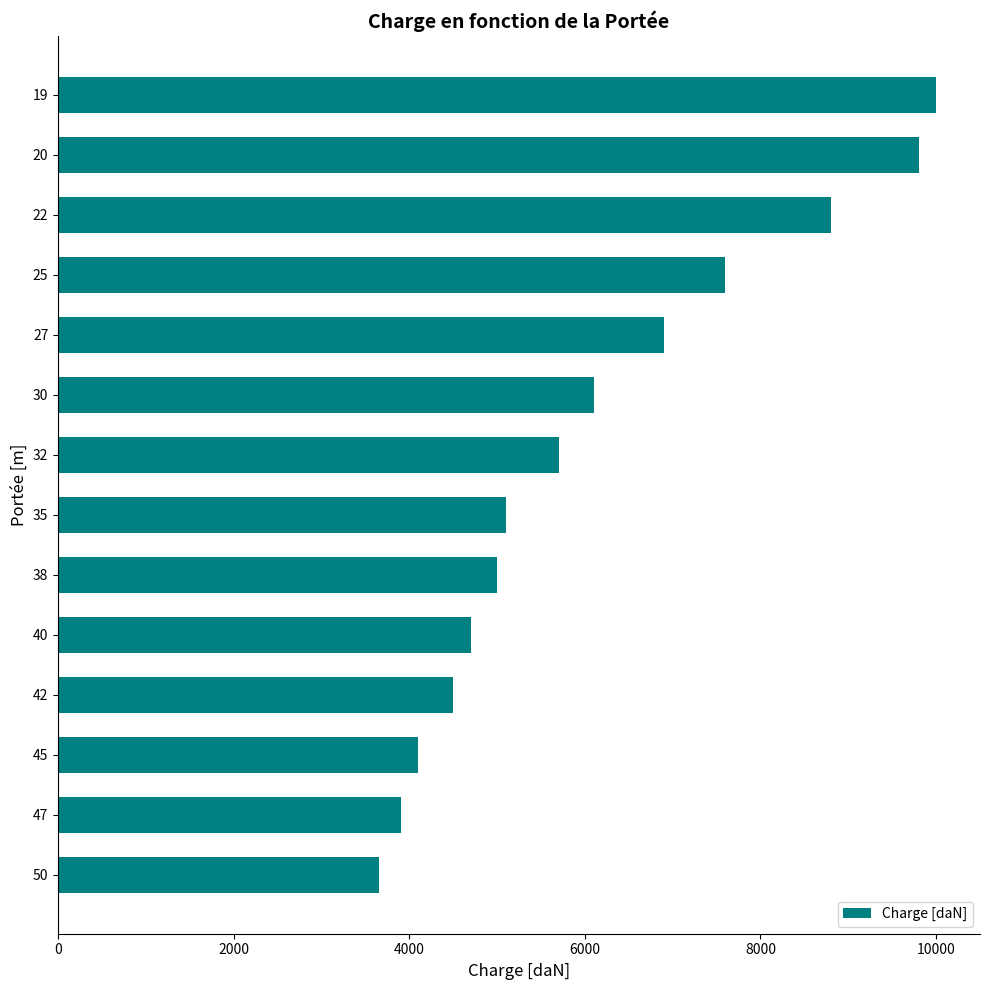

What is the value of the 13th bar from the top?

3900